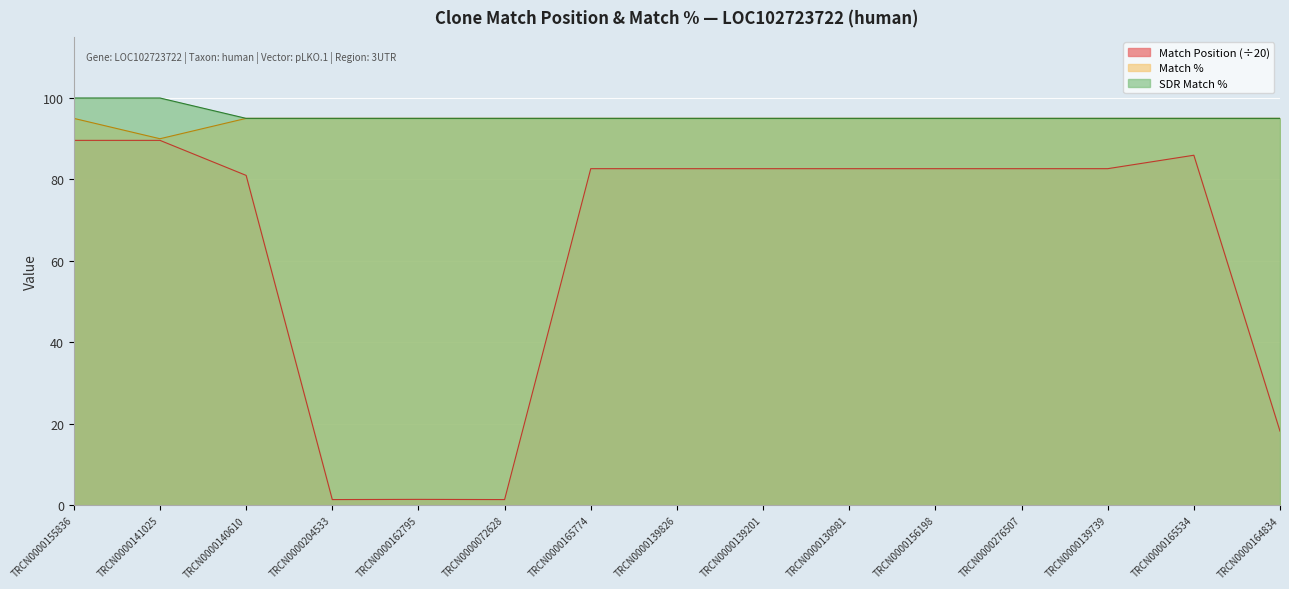

At TRCN0000140610, list the series in order from smallest to largest.

Match Position, Match %, SDR Match %